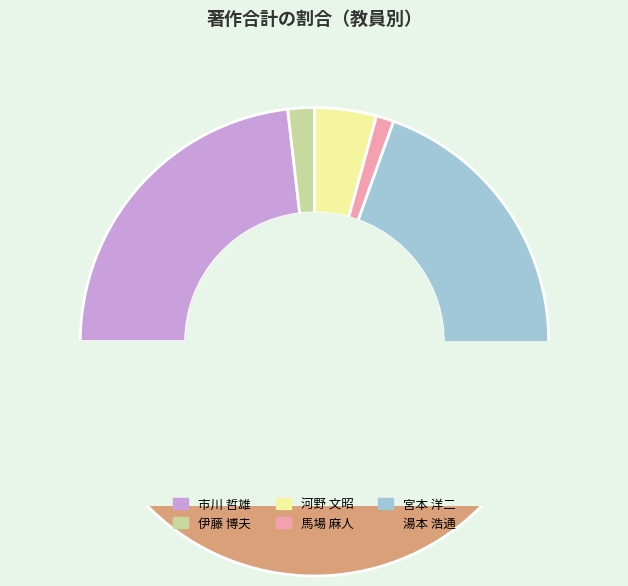

Combined, do 河野 文昭 and 市川 哲雄 account for over 50%?

No